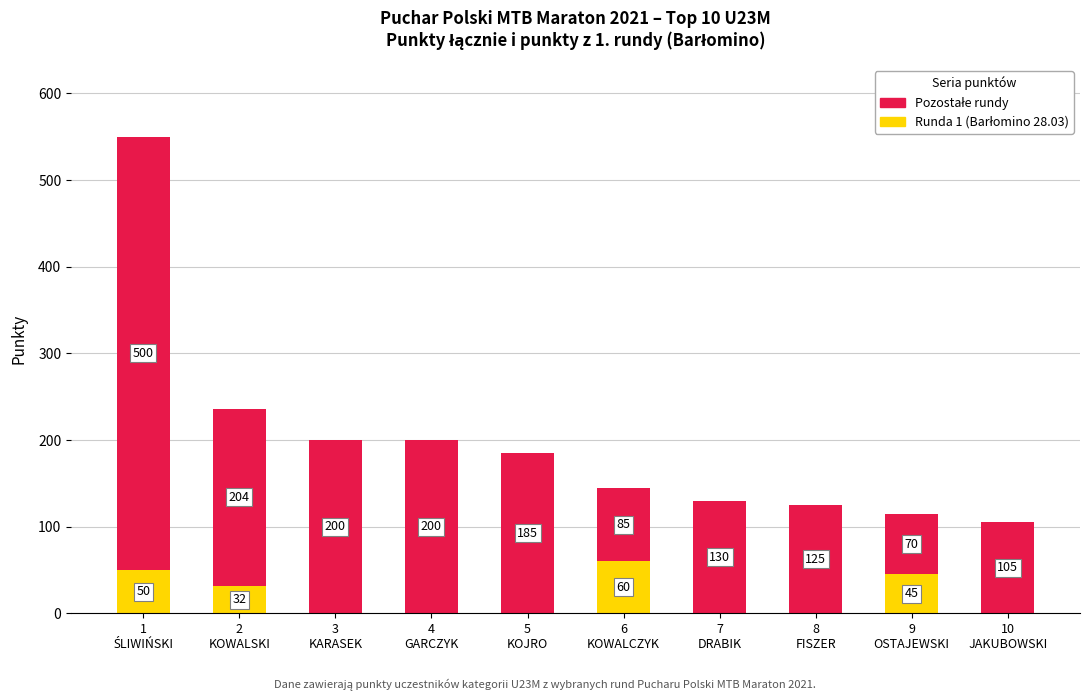

Count the number of categories in the chart.

10